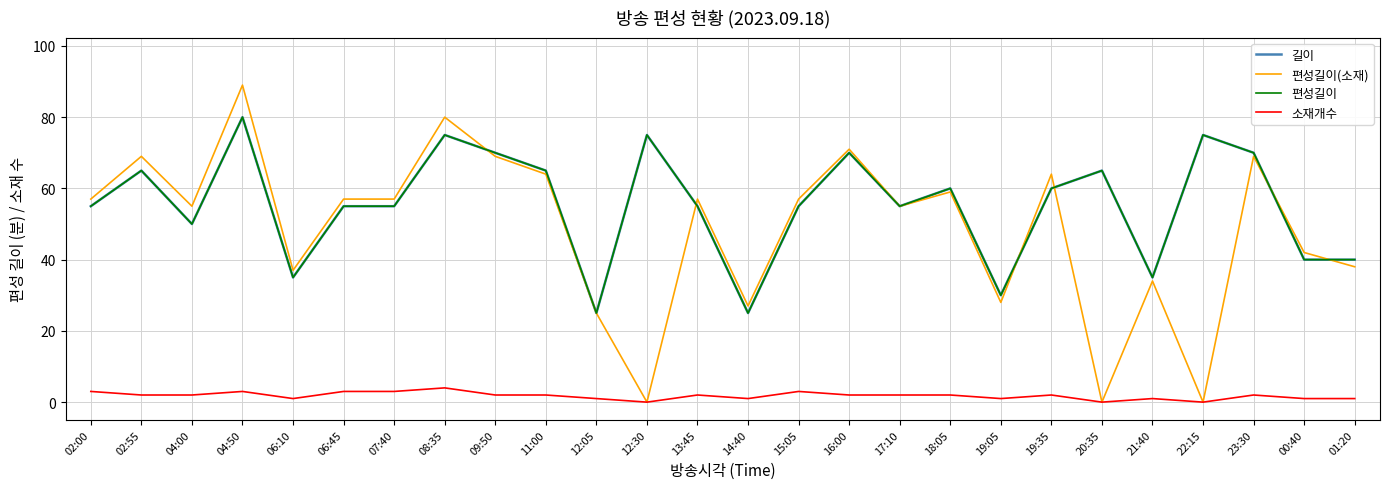

How many interior local valleys does the 소재개수 series have?

6